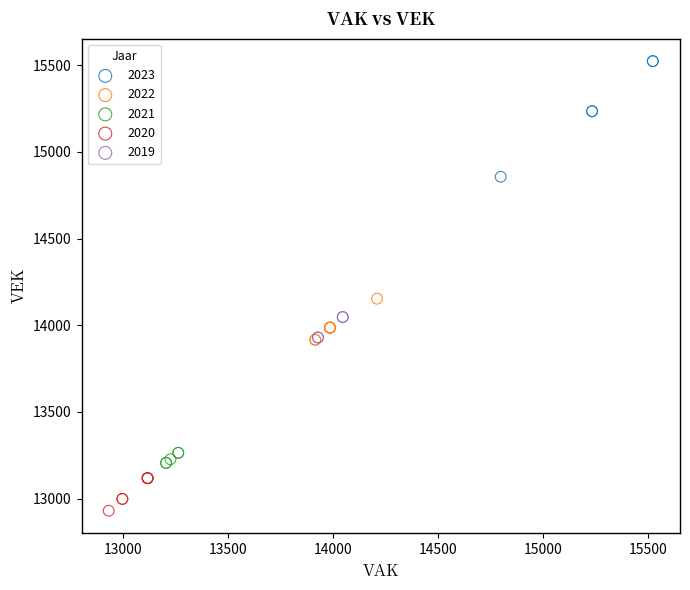

Which series reaches the maximum Y coordinate?

2023